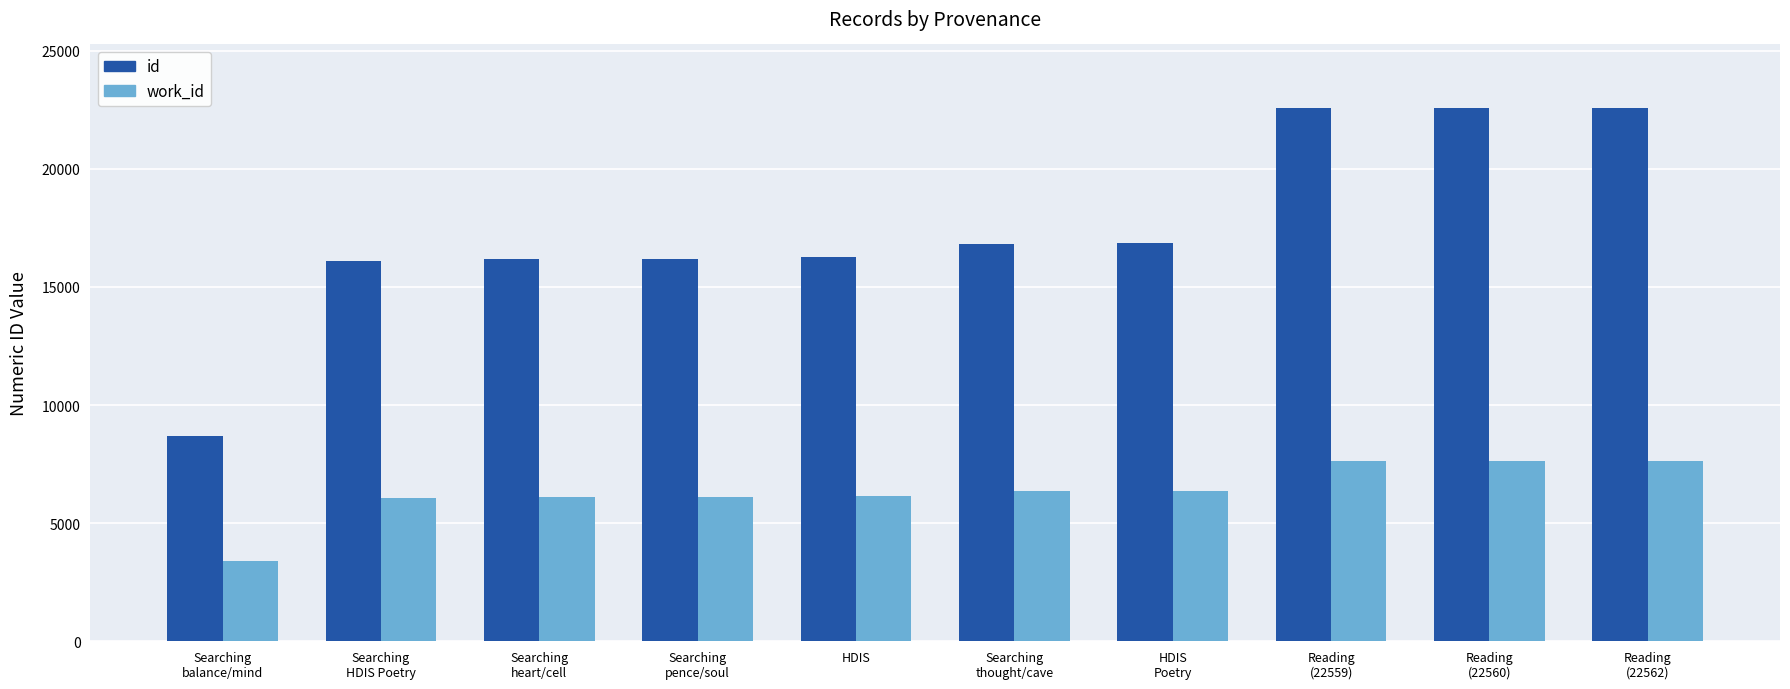

What is the maximum value for id?

22562